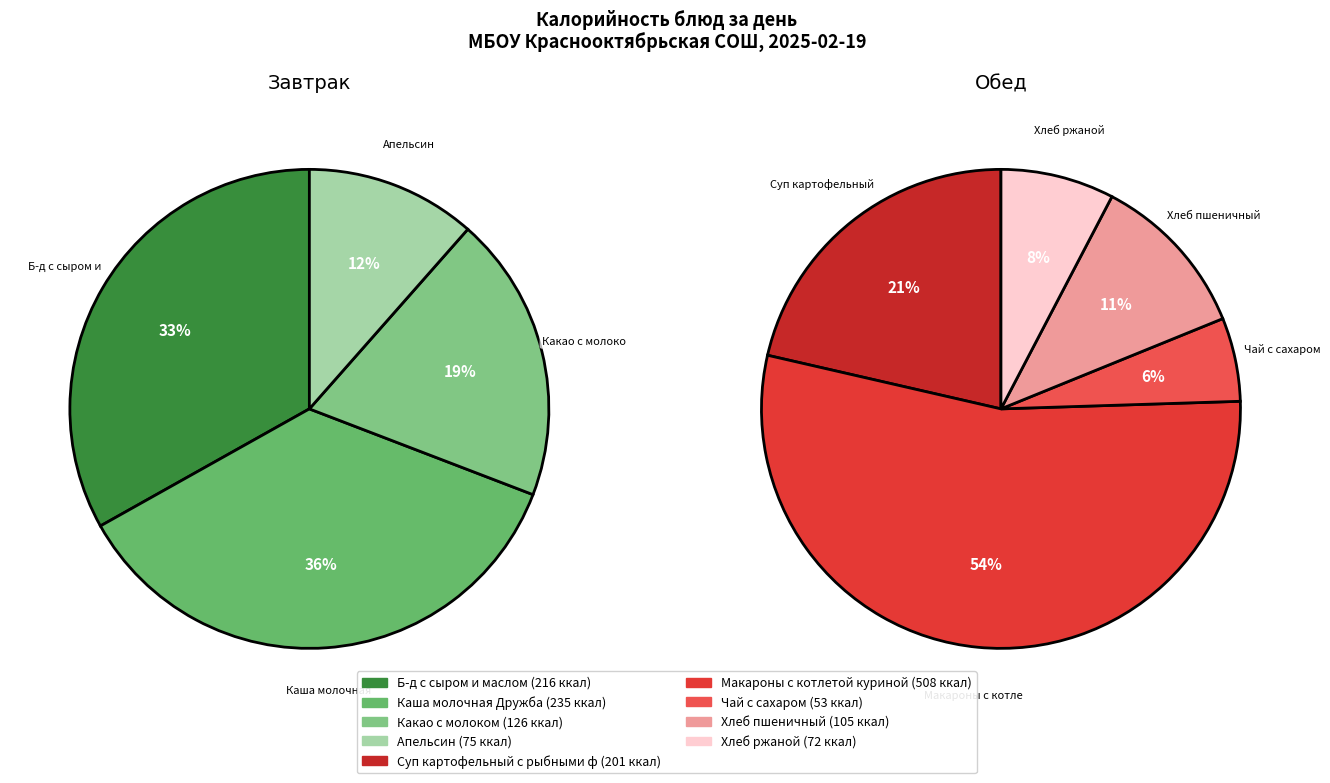

What is the total percentage of Б-д с сыром и маслом and Чай с сахаром?

16.9%